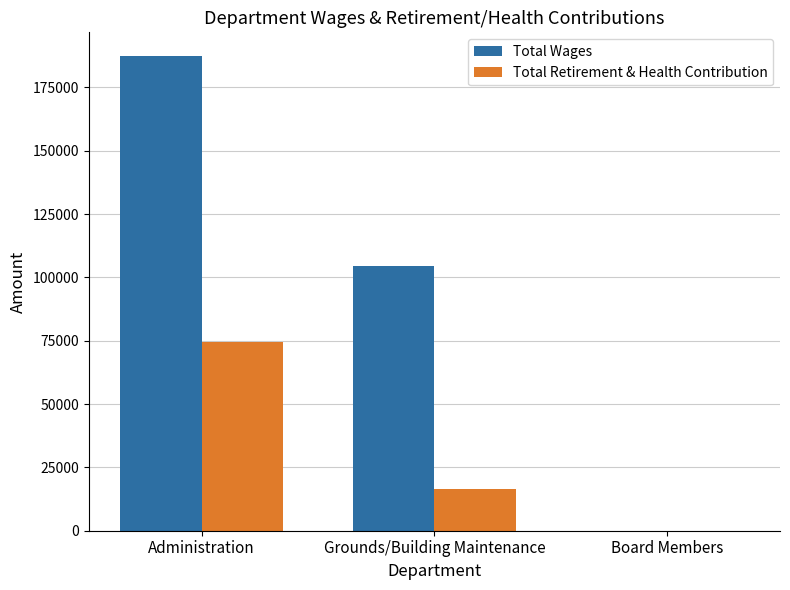

Which series has the largest total across all categories?

Total Wages